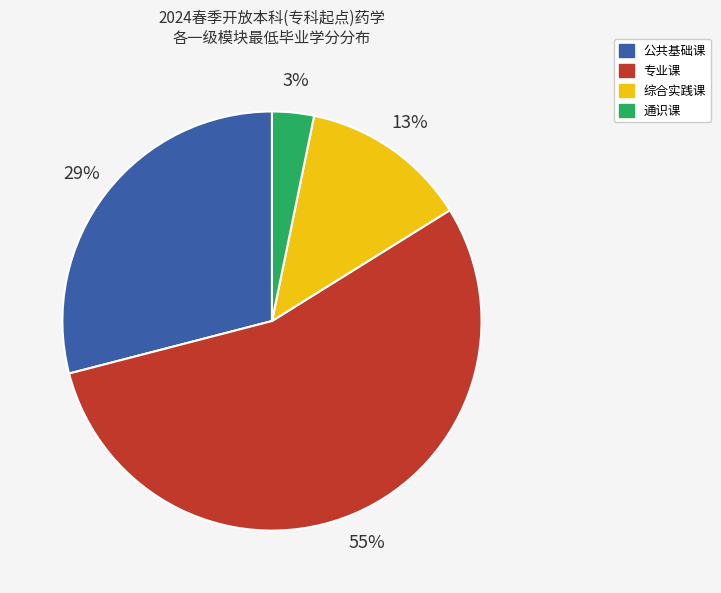

Is there a majority slice in this chart?

Yes